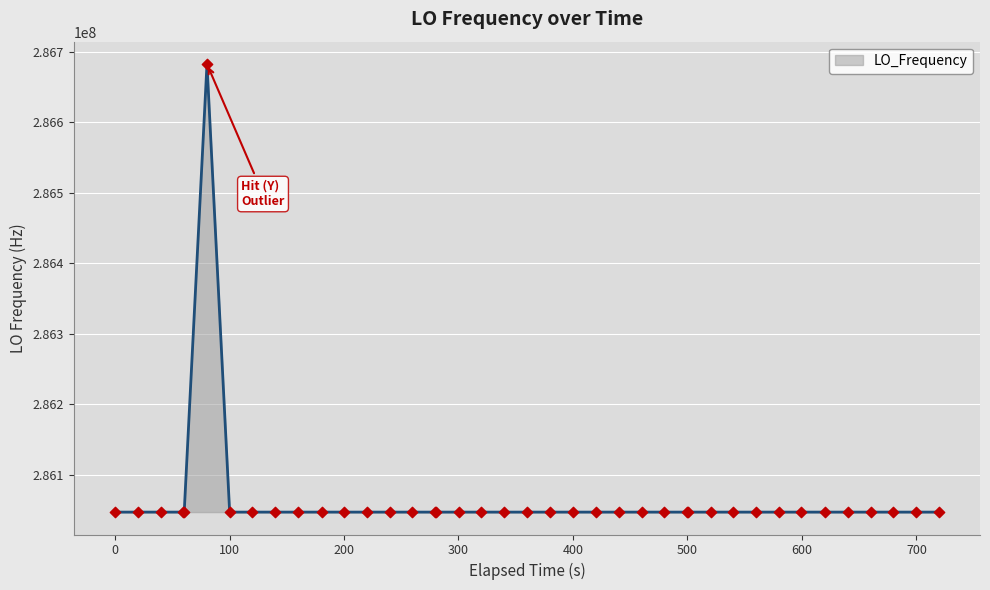

What is the difference between the maximum and minimum values?

635711.0